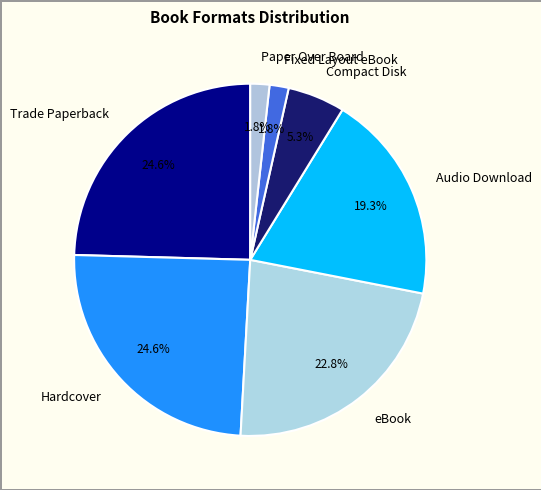

What percentage is NOT represented by eBook?

77.2%